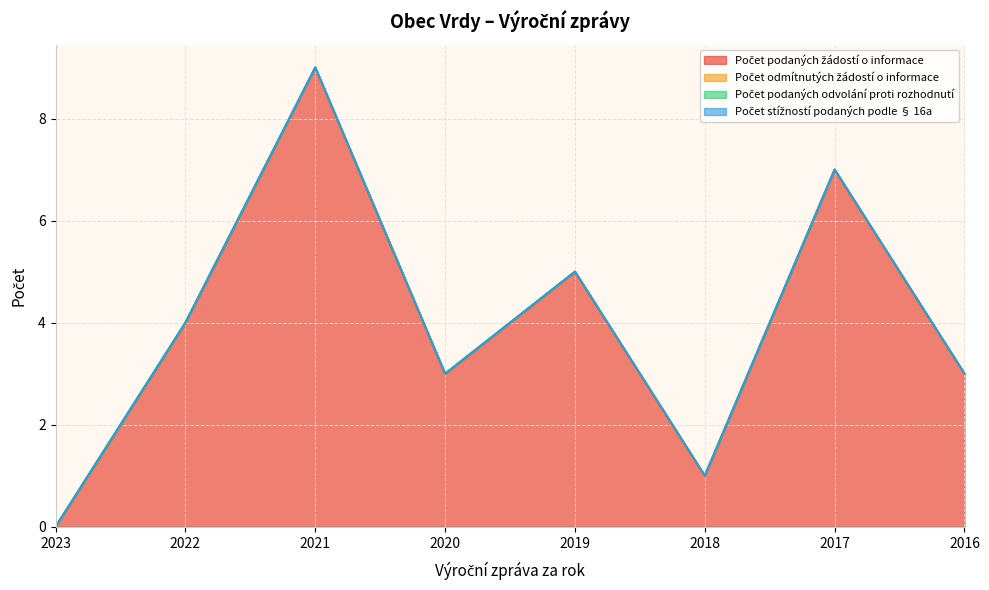

What is the total value across all series at 2017?

7